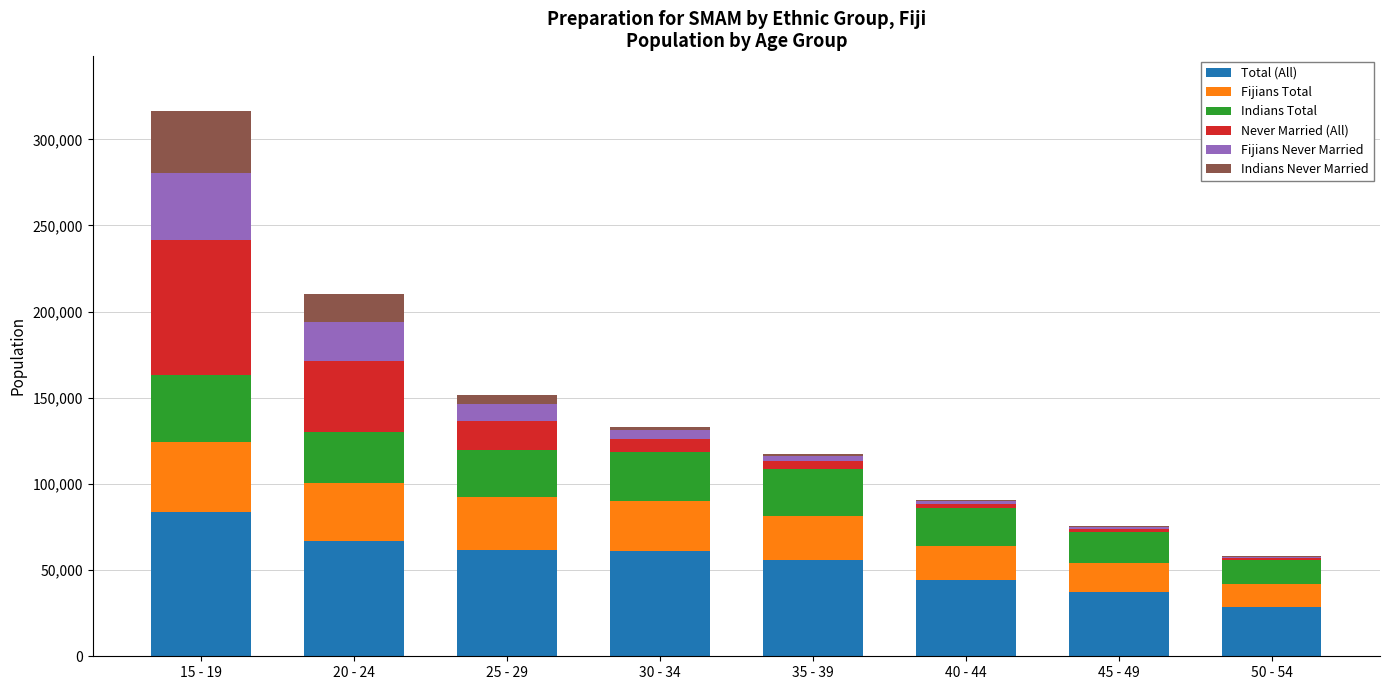

At which label does Total (All) reach its peak?

15 - 19